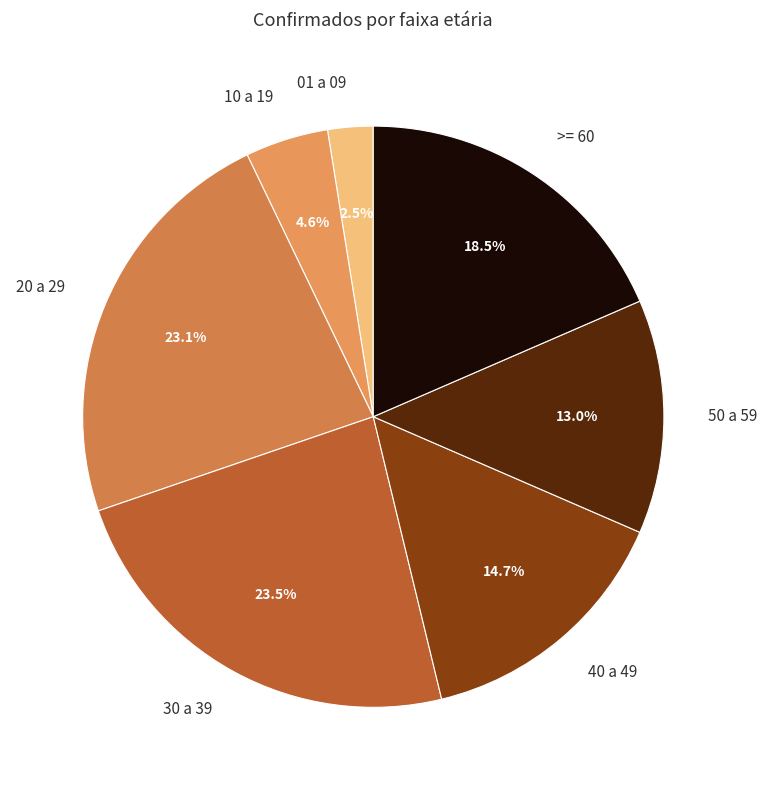

Does 20 a 29 account for over 50% of the chart?

No